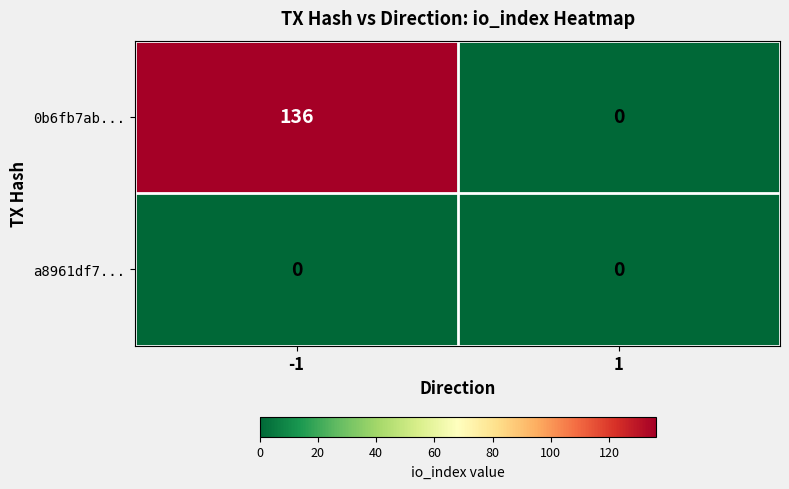

Reading left to right, what are all the values shown in this chart?

0b6fb7ab...: -1=136	1=0
a8961df7...: -1=0	1=0